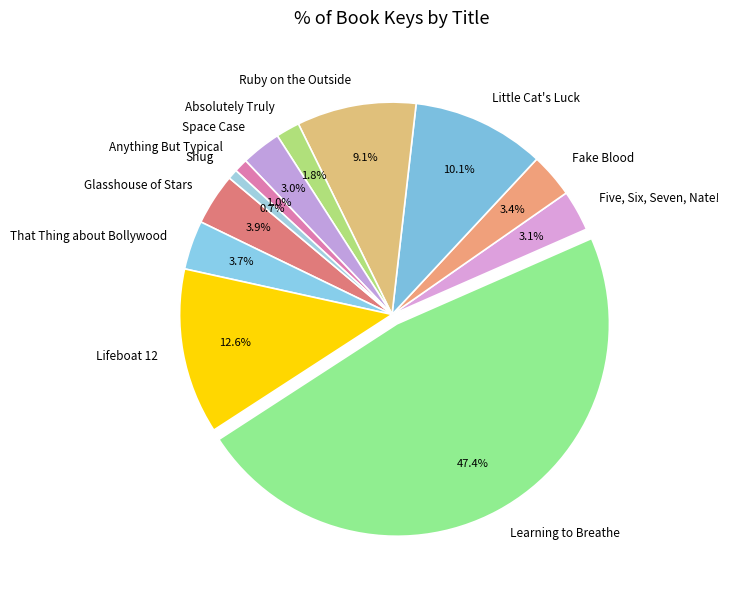

Combined, what portion of the pie is Fake Blood and Lifeboat 12?

16.0%